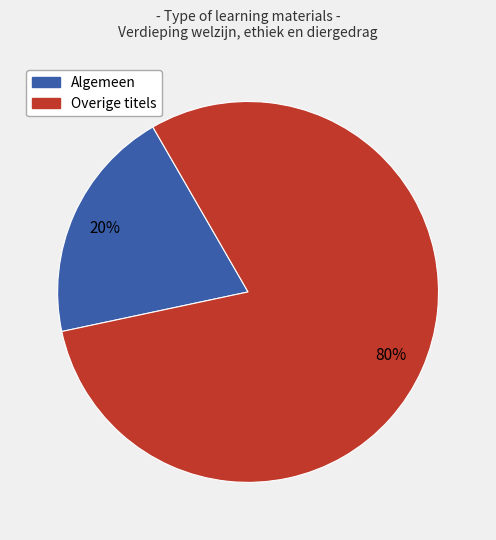

Does any single category account for the majority?

Yes